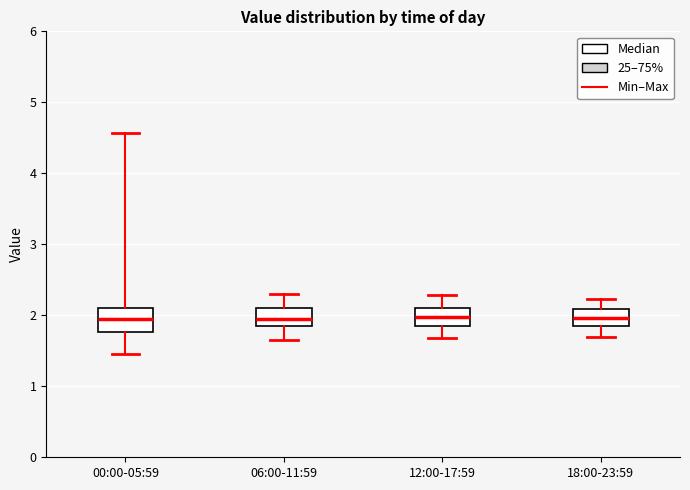

Reading left to right, transcribe this box plot: for each box, give where its median line is, the range the box spans, and where its two whiskers end, as read against the y-axis. The values are not printed on the chart, so give them approximately, as read against the axis.

00:00-05:59: median 2.0, box 1.8 to 2.1, whiskers 1.5 to 4.6
06:00-11:59: median 2.0, box 1.8 to 2.1, whiskers 1.7 to 2.3
12:00-17:59: median 2.0, box 1.8 to 2.1, whiskers 1.7 to 2.3
18:00-23:59: median 2.0, box 1.8 to 2.1, whiskers 1.7 to 2.2